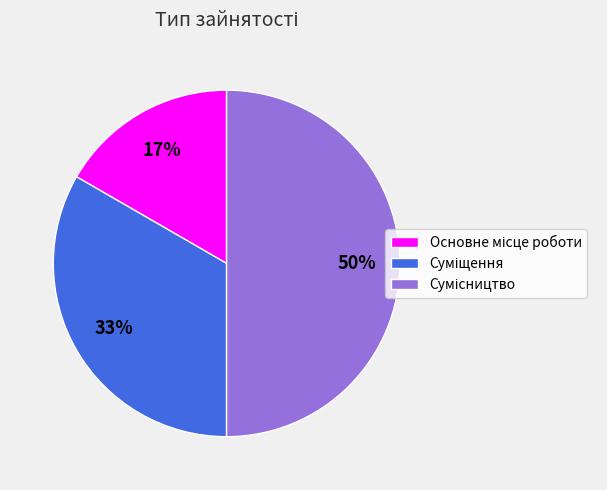

To the nearest percent, what is the average slice percentage?

33%